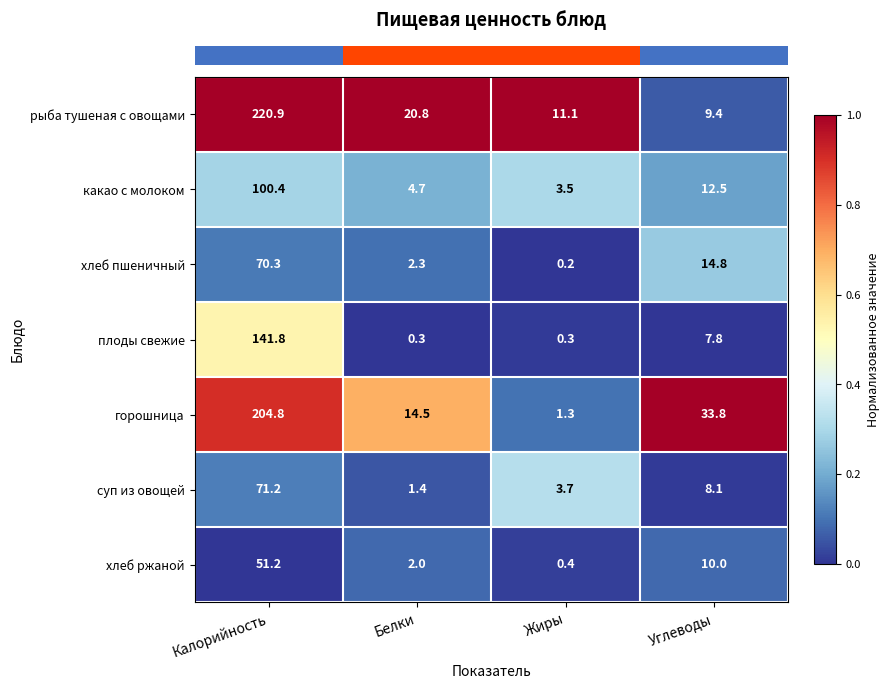

Where does the хлеб ржаной series first go above 10?

Калорийность